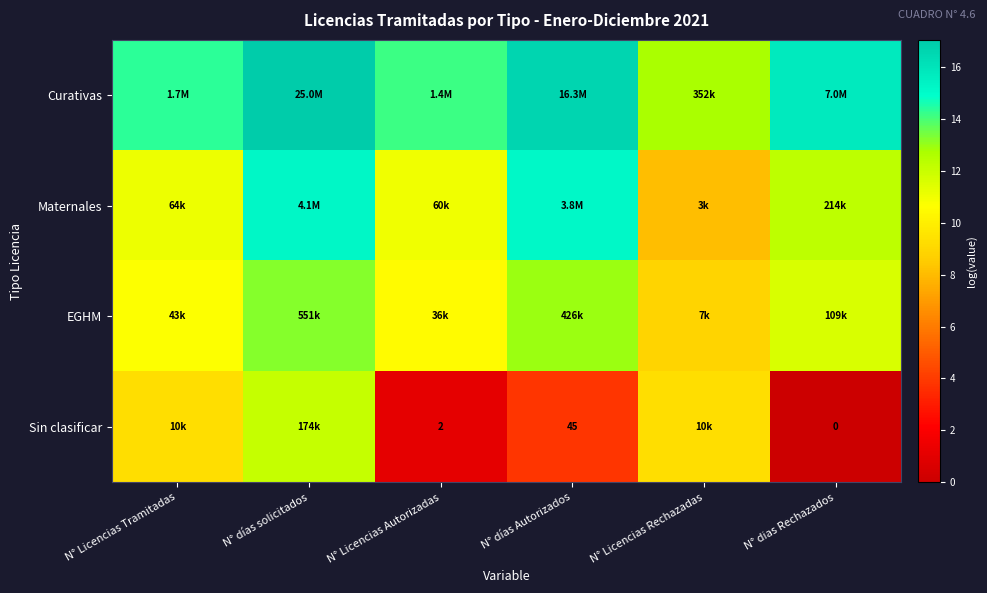

What is the maximum value for Curativas?

17.0